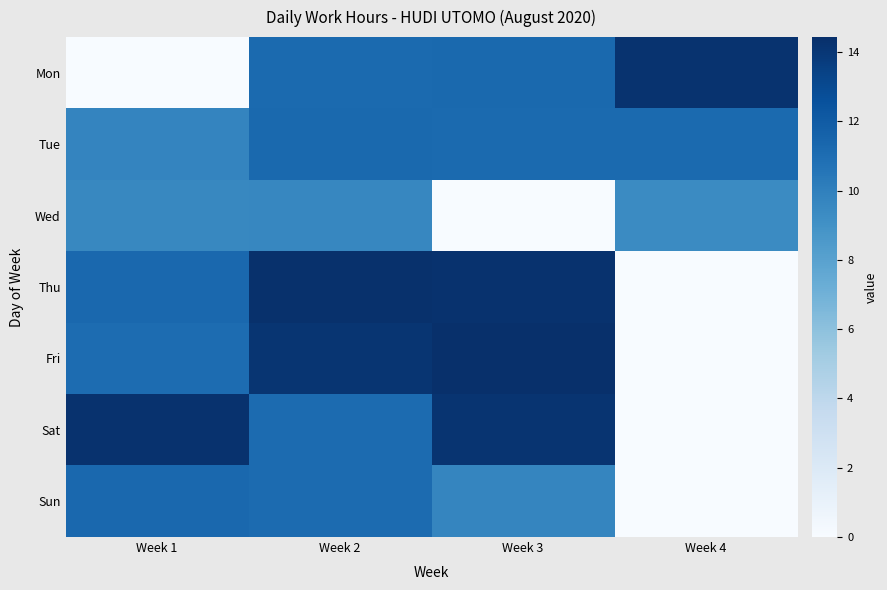

Reading right to left, what are all the values shown in this chart?

Mon: Week 4=14.2	Week 3=11.2	Week 2=11.2	Week 1=0.0
Tue: Week 4=11.2	Week 3=11.2	Week 2=11.2	Week 1=9.7
Wed: Week 4=9.4	Week 3=0.0	Week 2=9.6	Week 1=9.6
Thu: Week 4=0.0	Week 3=14.3	Week 2=14.3	Week 1=11.3
Fri: Week 4=0.0	Week 3=14.4	Week 2=14.1	Week 1=11.1
Sat: Week 4=0.0	Week 3=14.2	Week 2=11.2	Week 1=14.3
Sun: Week 4=0.0	Week 3=9.7	Week 2=11.1	Week 1=11.3